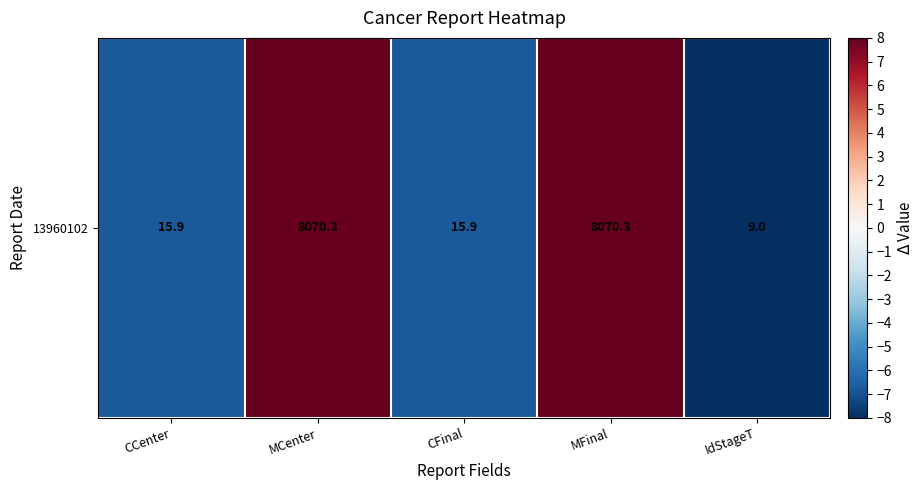

The chart shows a value of -10.0 at CFinal. True or false?

False